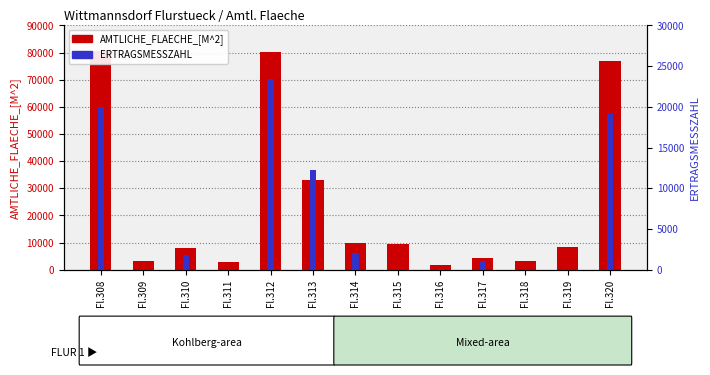

Reading right to left, extract all data points from this chart.

AMTLICHE_FLAECHE_[M^2]: Fl.320=77077	Fl.319=8244	Fl.318=3280	Fl.317=4215	Fl.316=1796	Fl.315=9519	Fl.314=9800	Fl.313=32936	Fl.312=80151	Fl.311=2895	Fl.310=8033	Fl.309=3255	Fl.308=80501
ERTRAGSMESSZAHL: Fl.320=19160	Fl.319=21	Fl.318=0	Fl.317=1121	Fl.316=71	Fl.315=27	Fl.314=2003	Fl.313=12186	Fl.312=23391	Fl.311=0	Fl.310=1848	Fl.309=0	Fl.308=19924